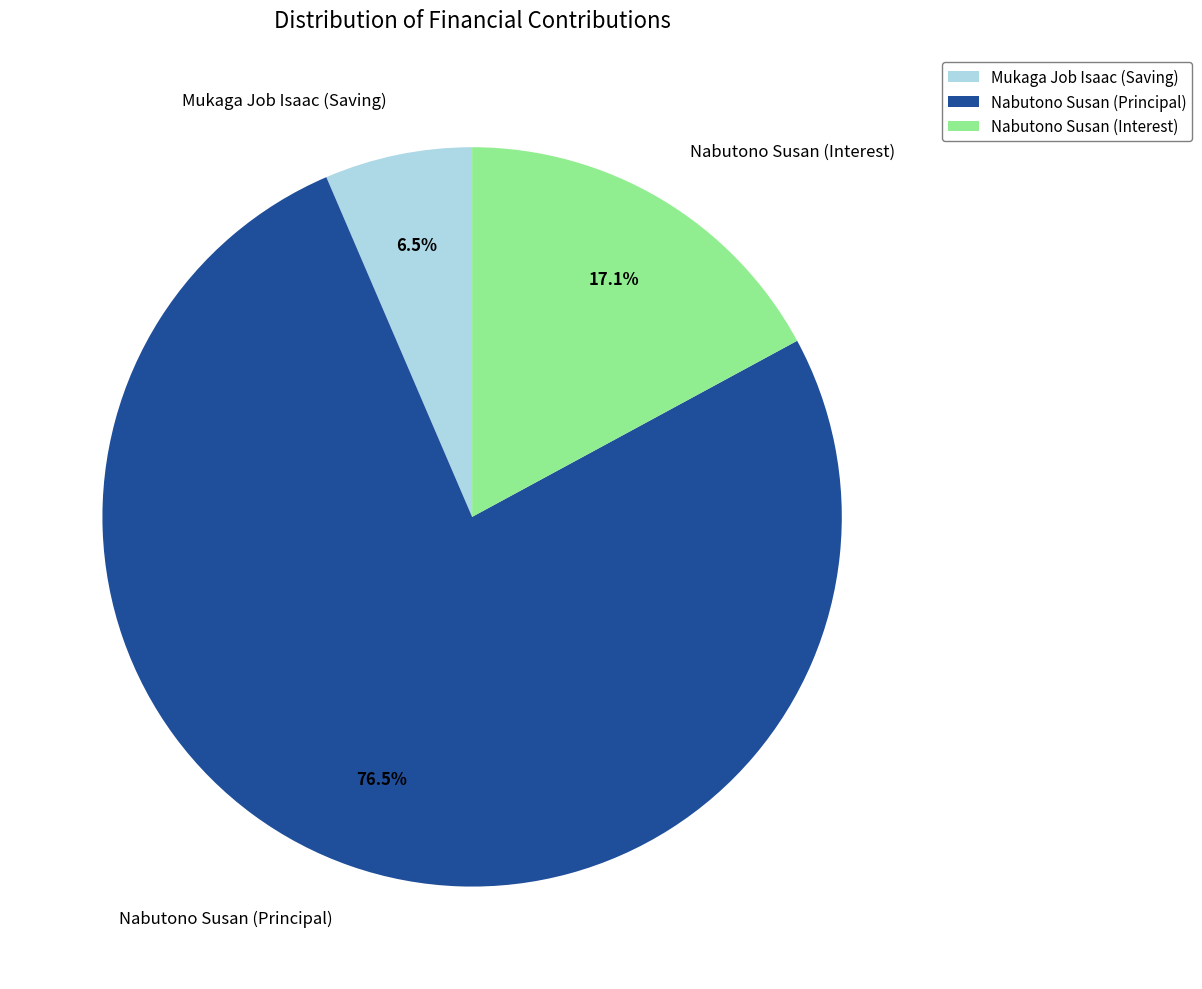

What portion of the pie excludes Nabutono Susan (Interest)?

82.9%